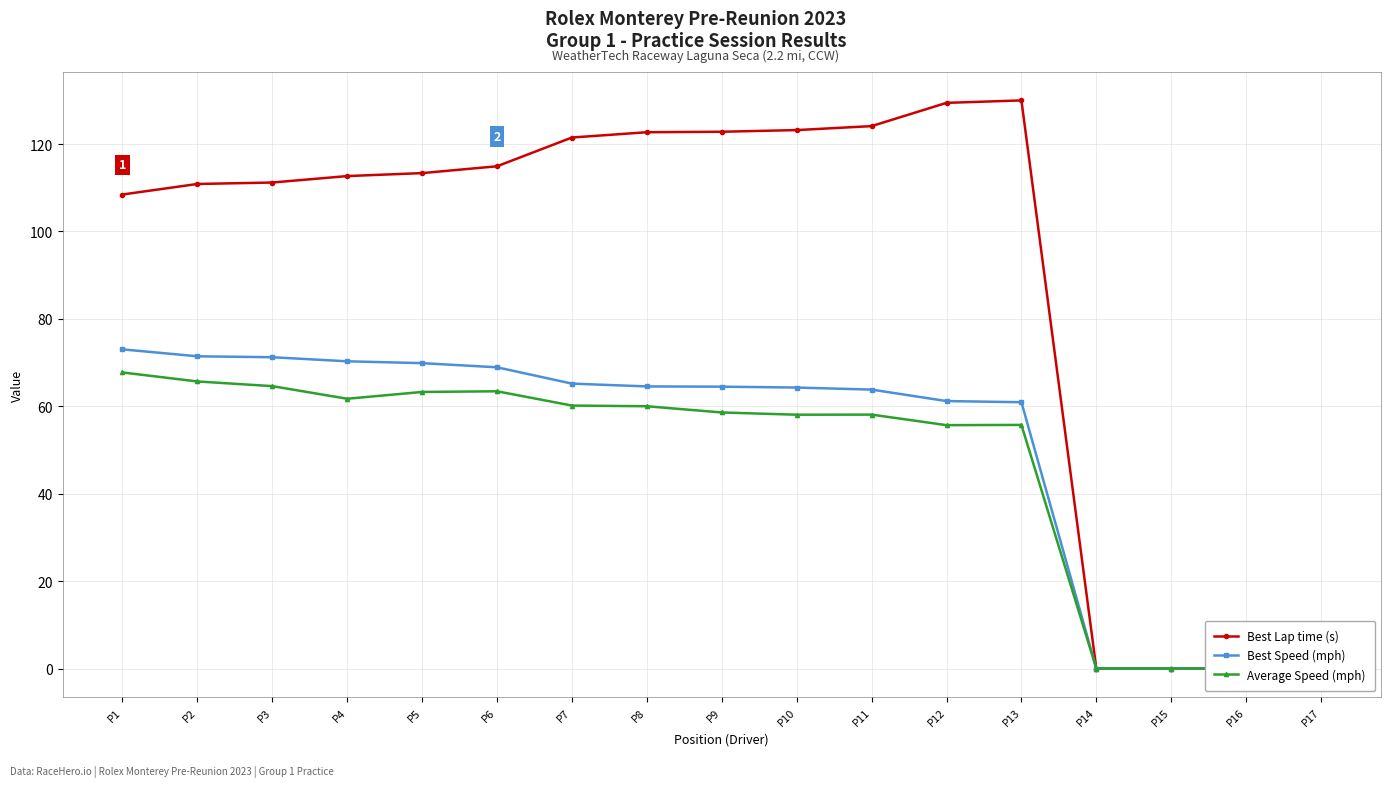

True or false: Average Speed (mph) and Best Speed (mph) cross at least once.

False